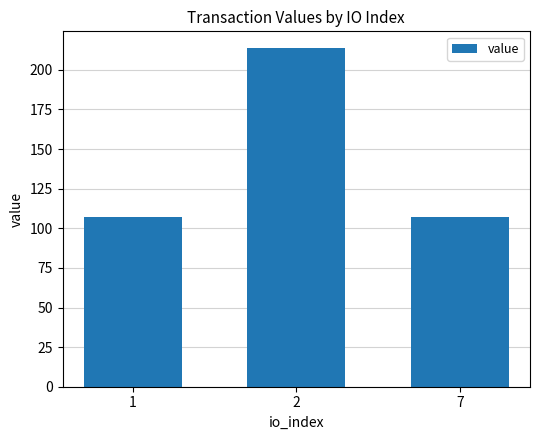

The value at 7 is 106.8. True or false?

True